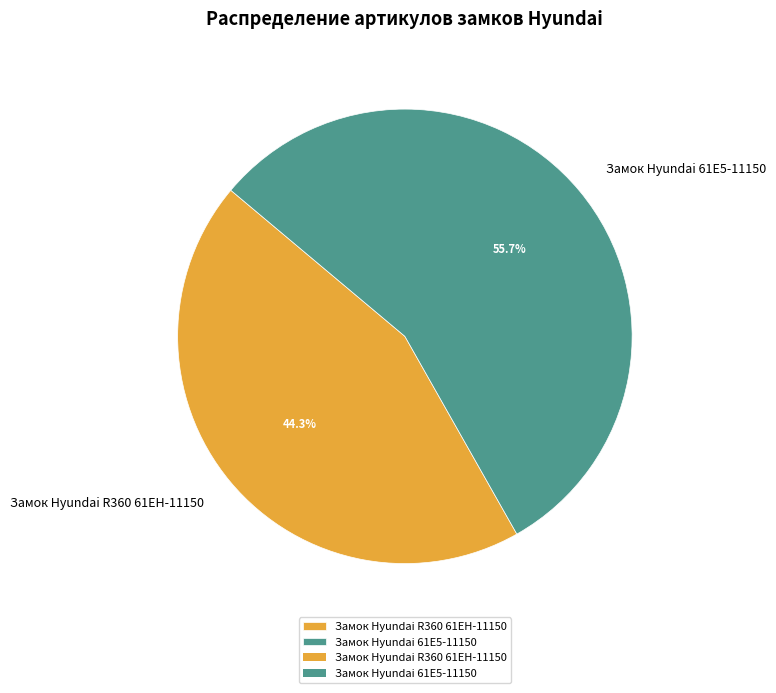

What percentage is NOT represented by Замок Hyundai R360 61EH-11150?

55.7%